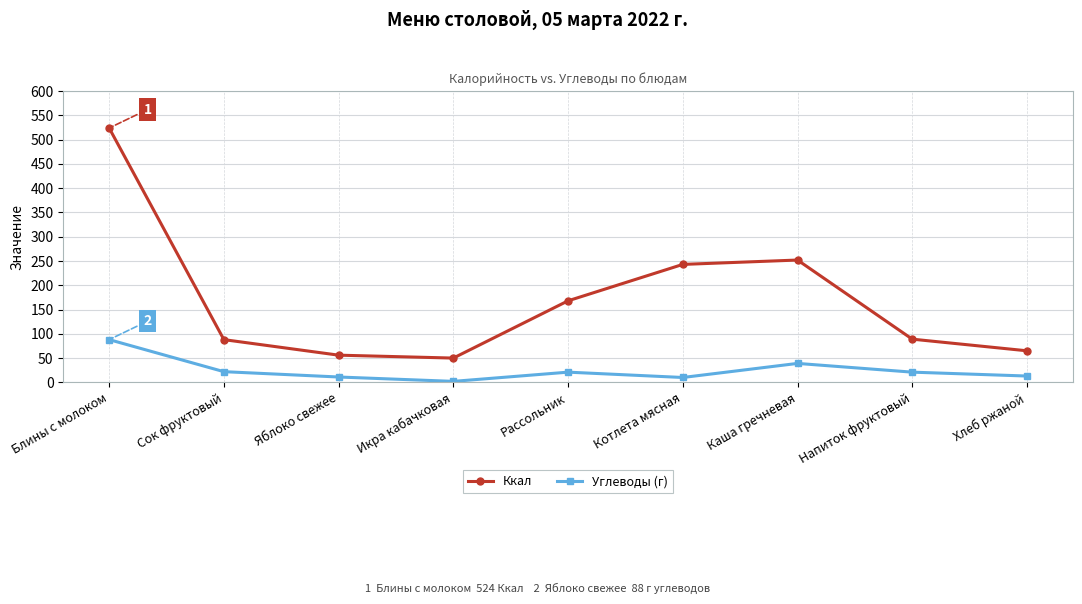

How many interior local peaks does the Углеводы (г) series have?

2